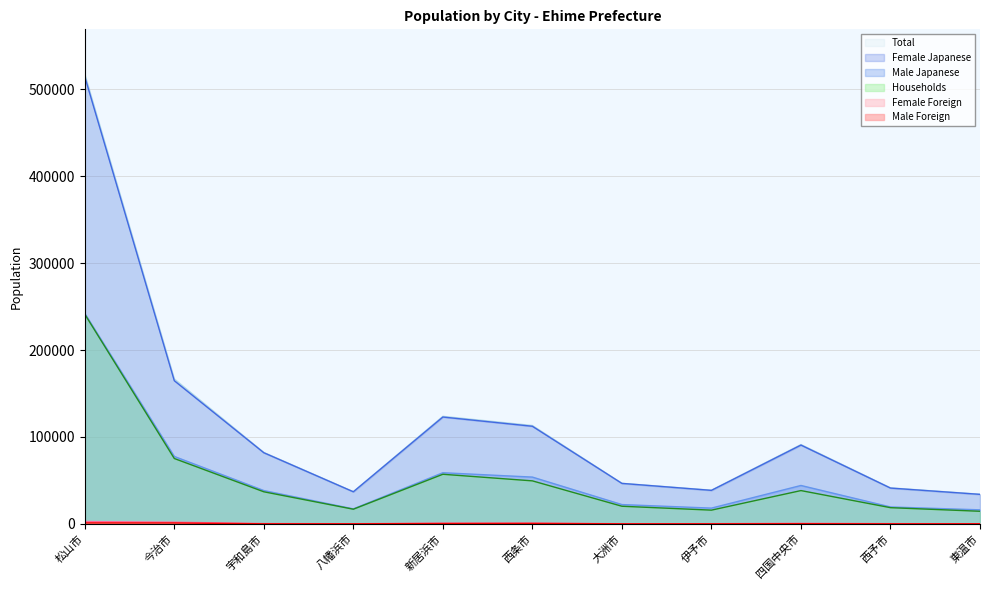

At which category does Total reach its first local peak?

新居浜市